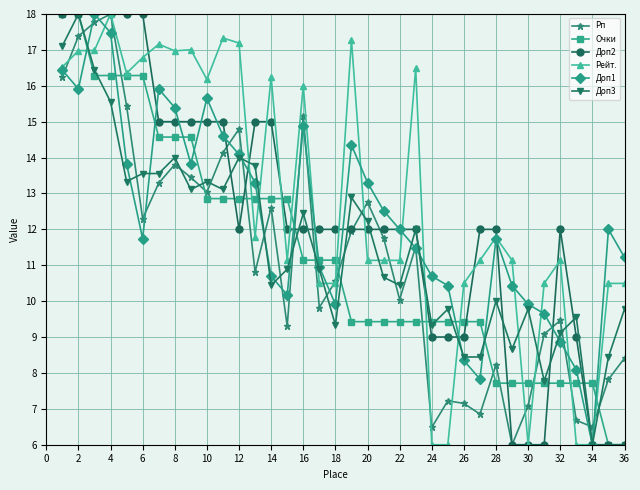

What is the maximum value for Доп2?

18.0